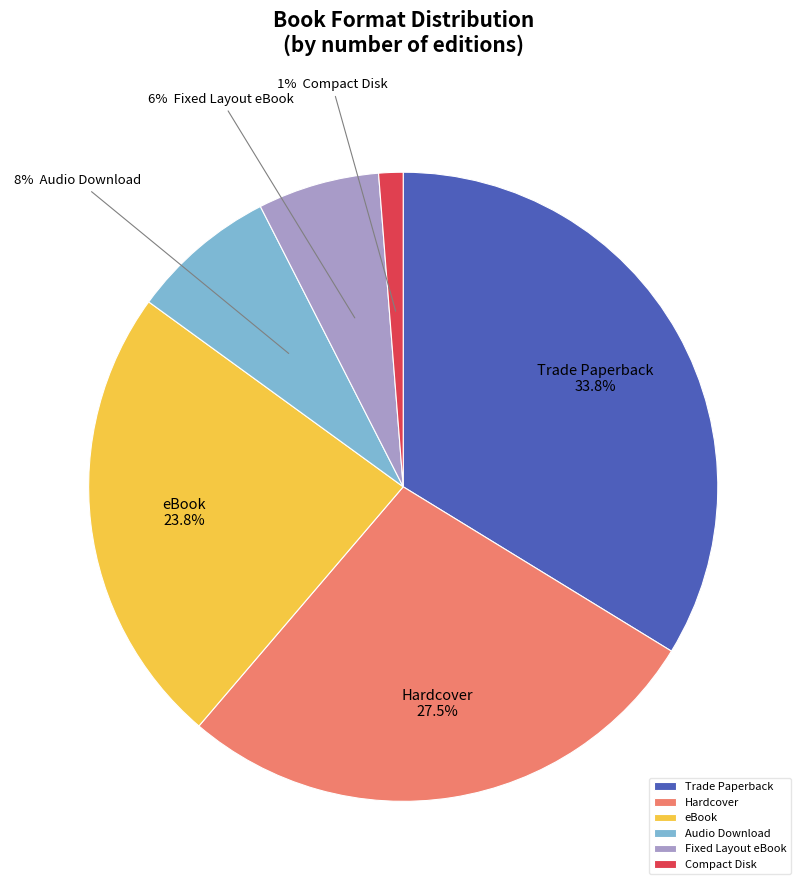

Count the number of slices in the pie.

6